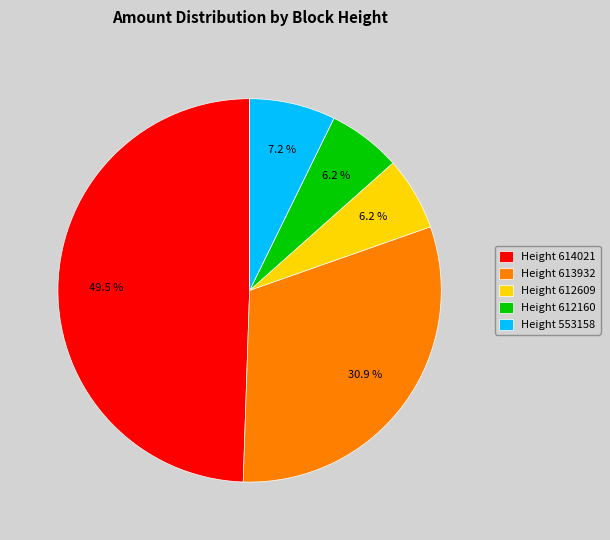

How many segments does this pie chart have?

5